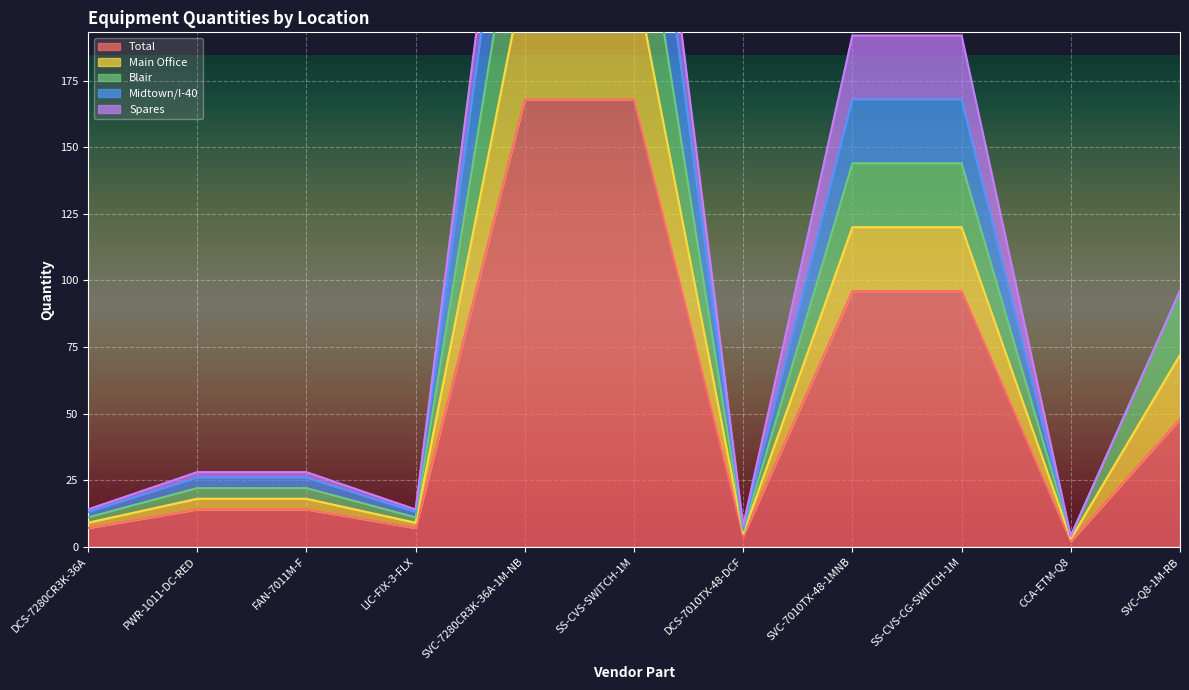

The value of Total at SVC-7280CR3K-36A-1M-NB is 168. True or false?

True